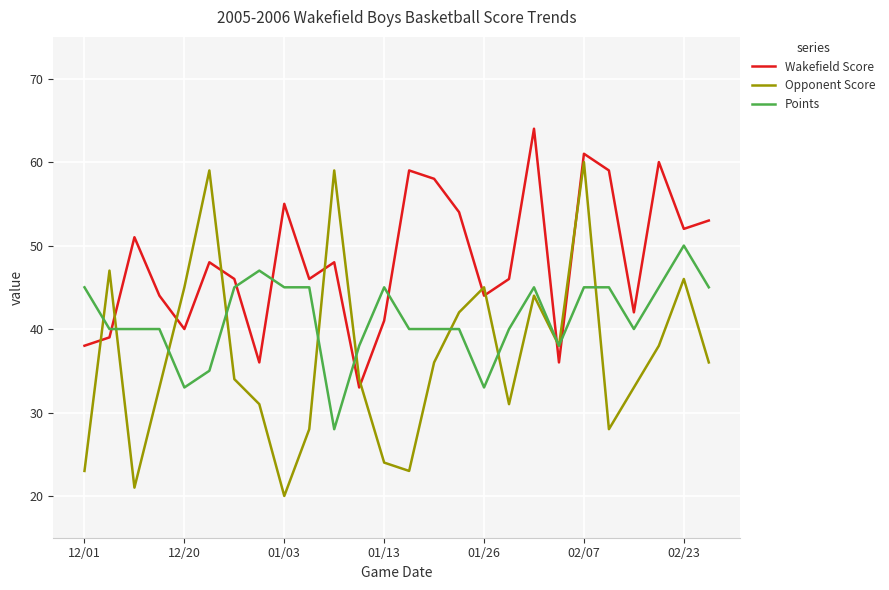

How many times do Wakefield Score and Points cross each other?

7